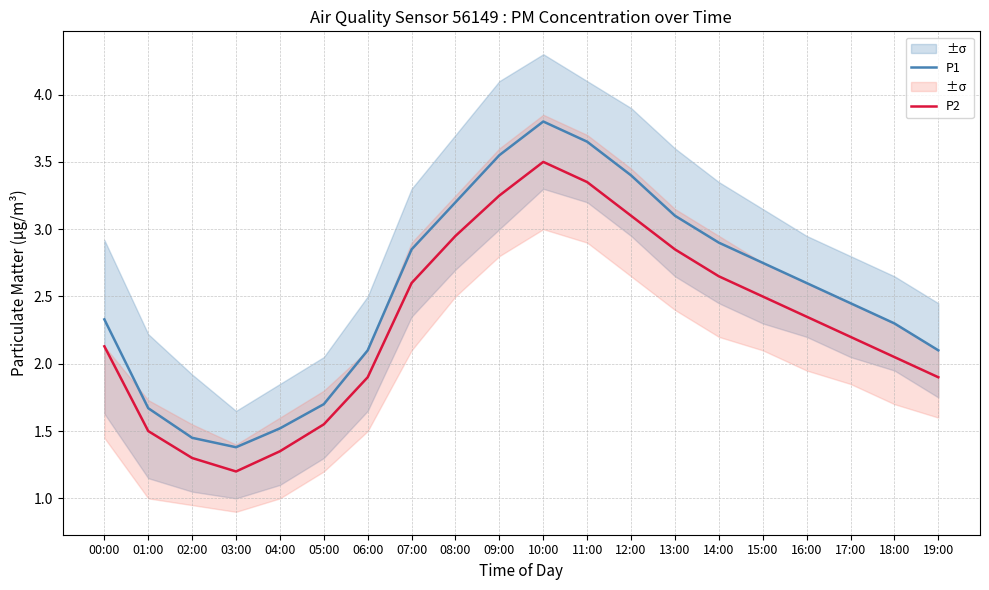

The value of P2 at 07:00 is 2.6. True or false?

True